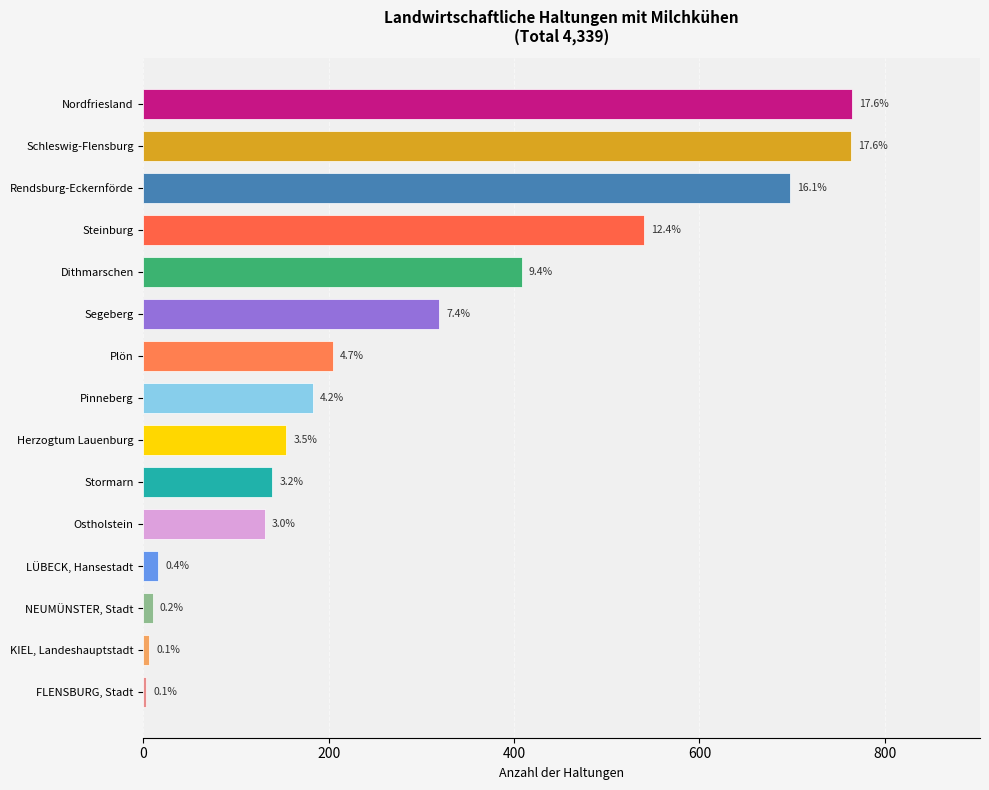

Does the chart contain any negative values?

No